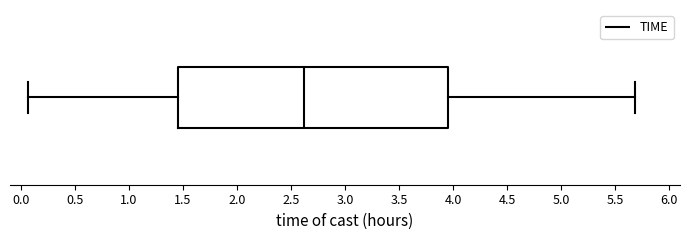

Transcribe this box plot: give where the median line is, the range the box spans, and where the two whiskers end, as read against the x-axis. The values are not printed on the chart, so give them approximately, as read against the axis.

median 2.60, box 1.45 to 3.95, whiskers 0.05 to 5.70